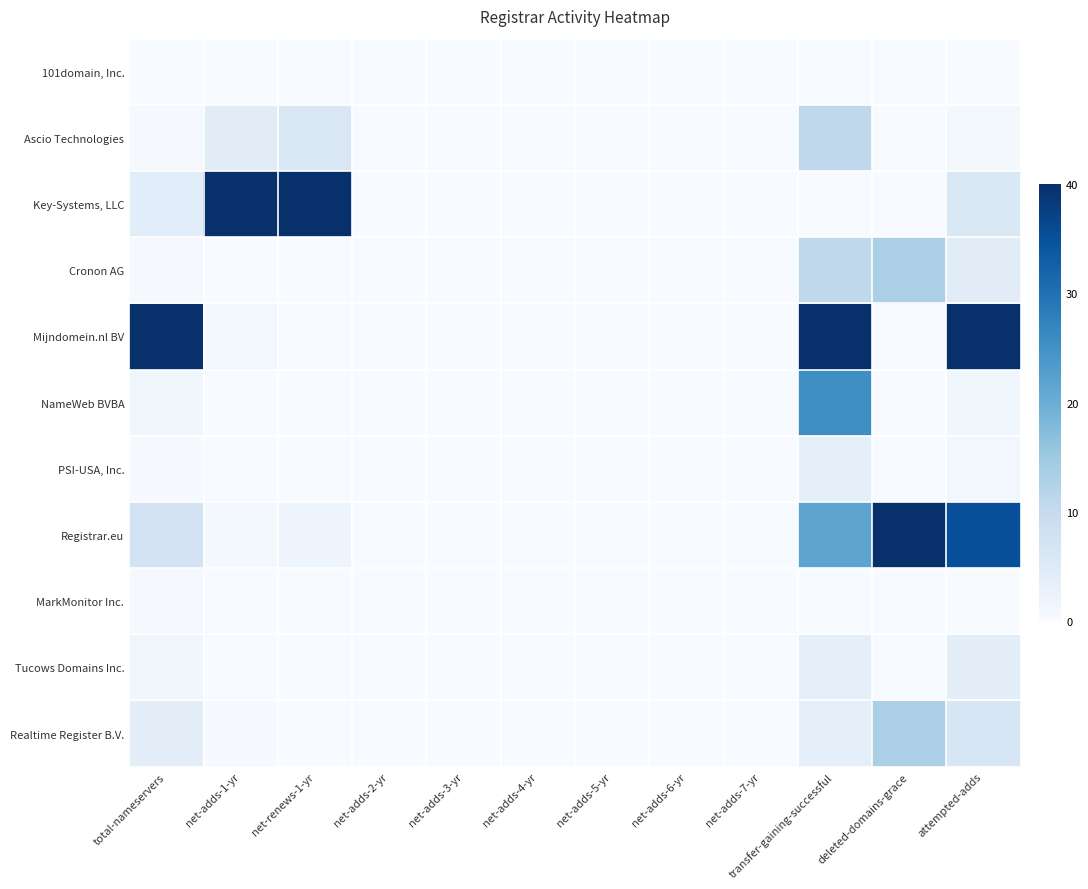

Which series has the largest total across all categories?

Mijndomein.nl BV